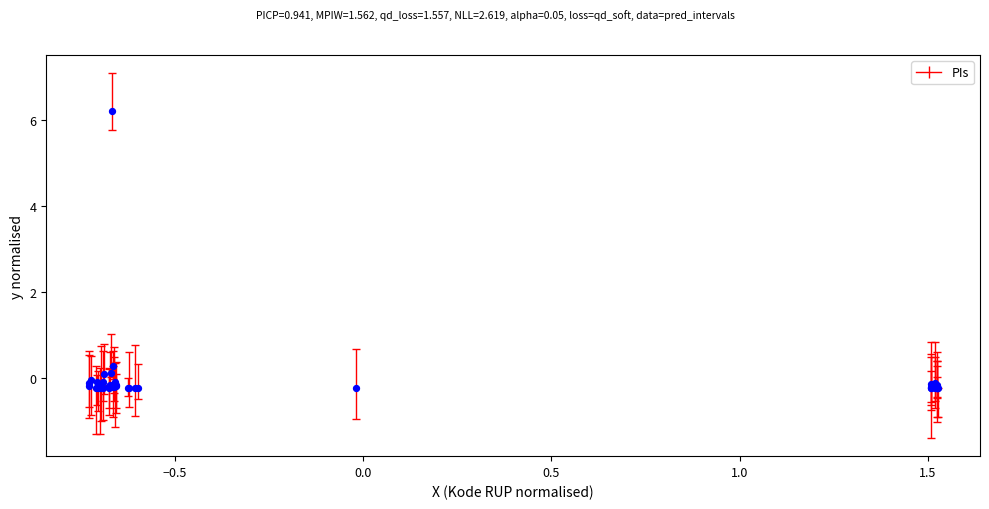

What Y value in the scatter plot is closest to 2?

0.3